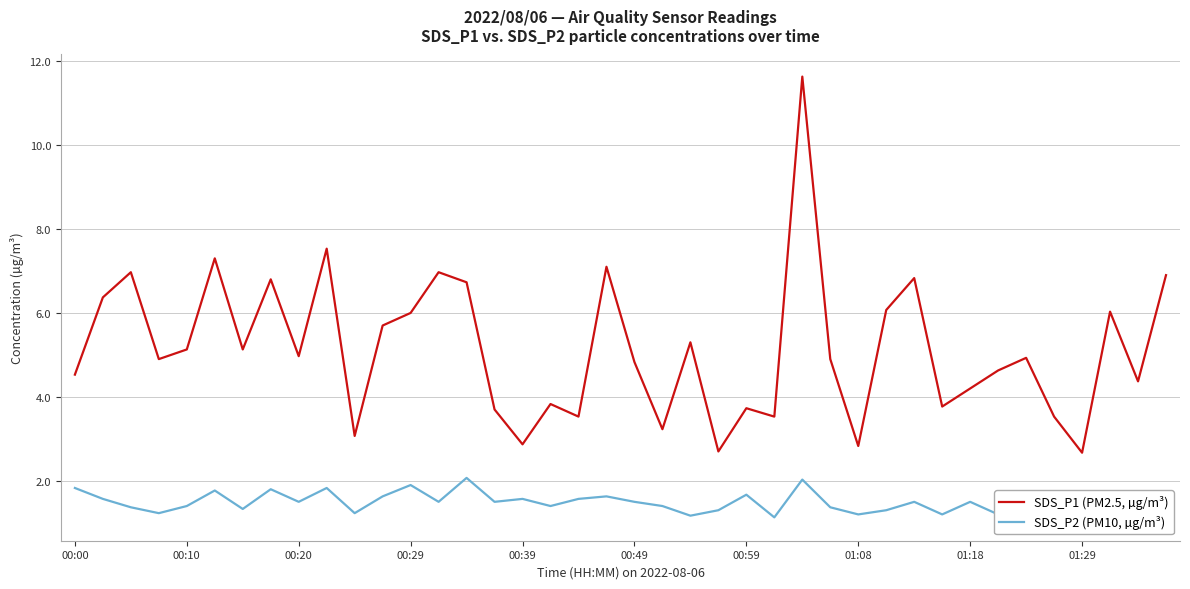

Read the SDS_P1 (PM2.5, µg/m³) value at 00:59.

3.7